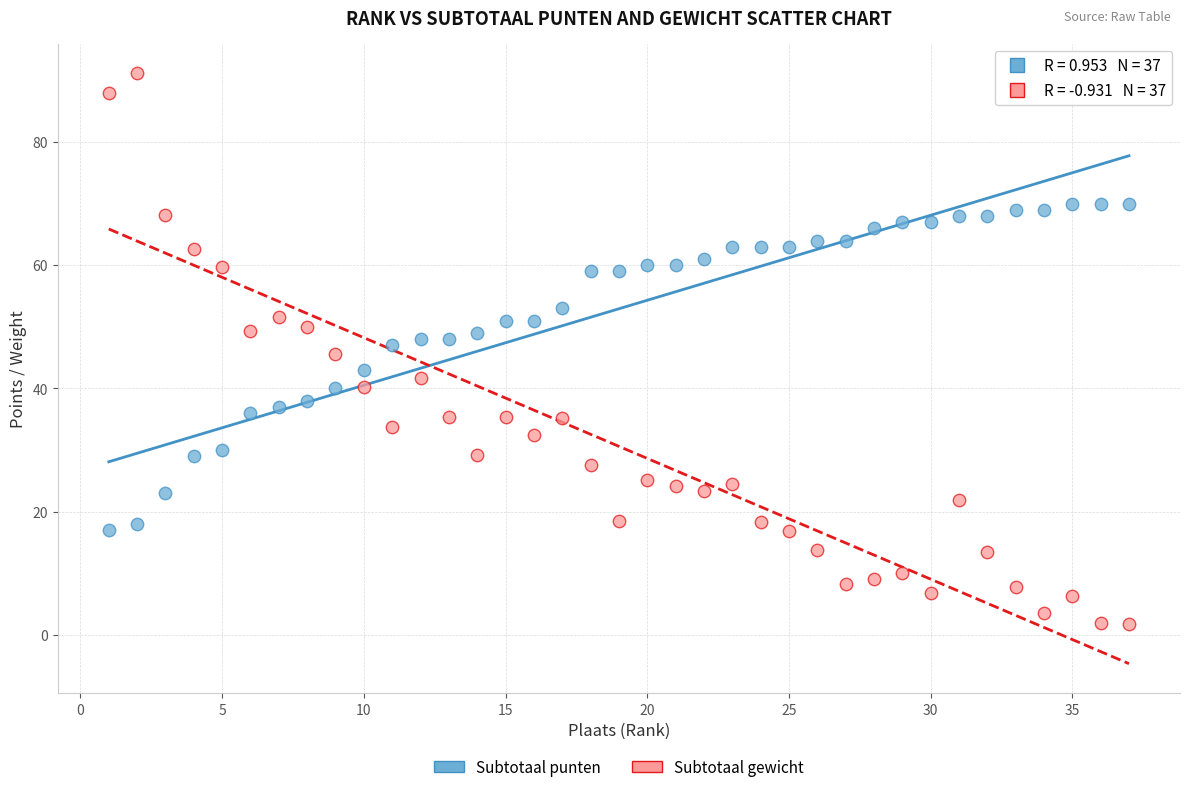

Which series has the widest spread of Y values?

Subtotaal gewicht